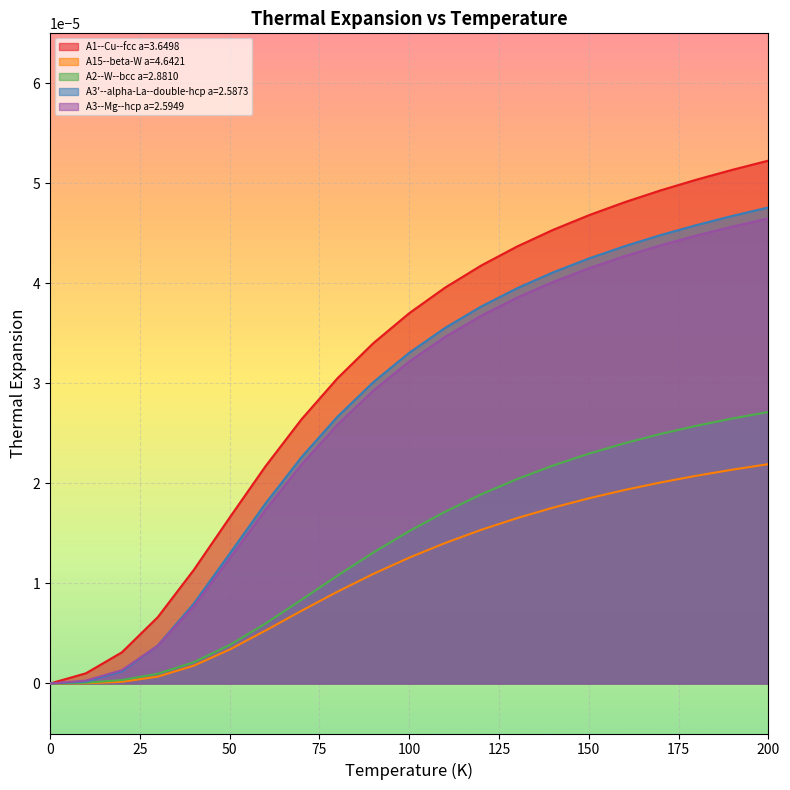

True or false: A15--beta-W a=4.6421 has a value of 0.0 at 0.

True